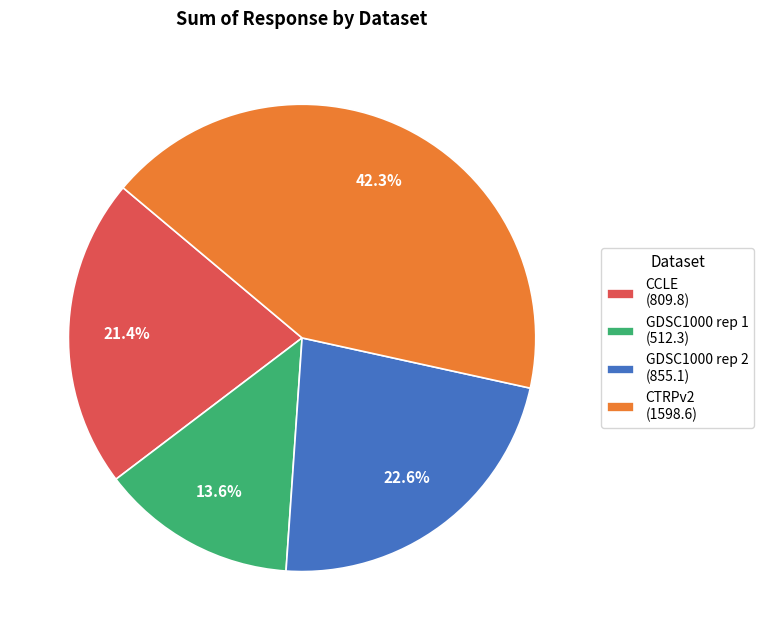

Does GDSC1000 rep 1 represent more than half of the total?

No